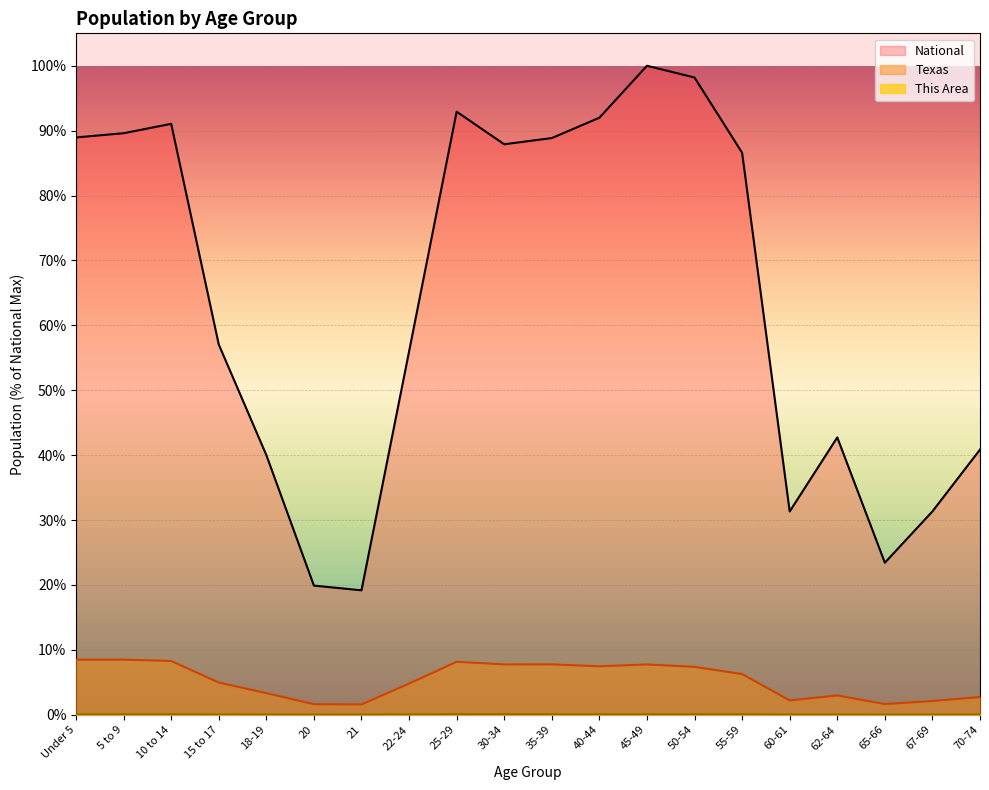

What is the difference between the second highest and second lowest values in the Texas series?

6.9